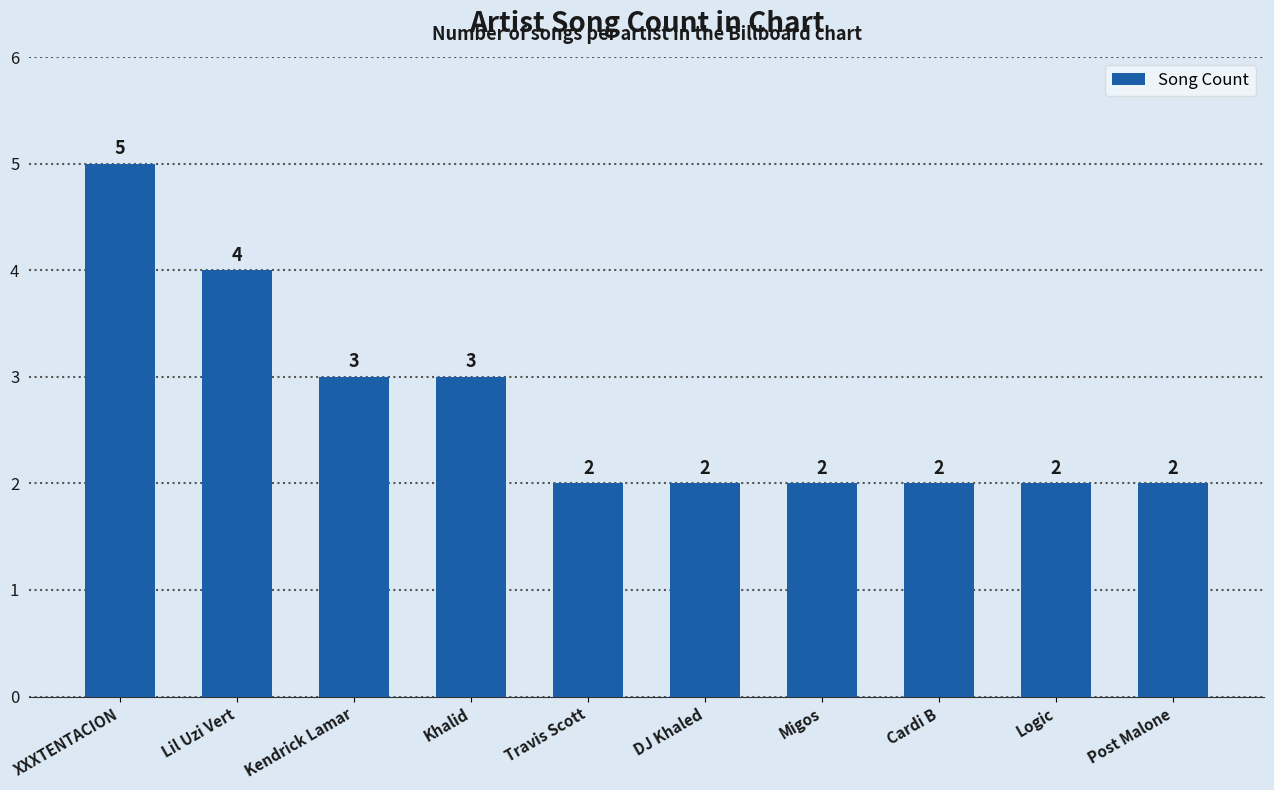

Are the bars horizontal?

No